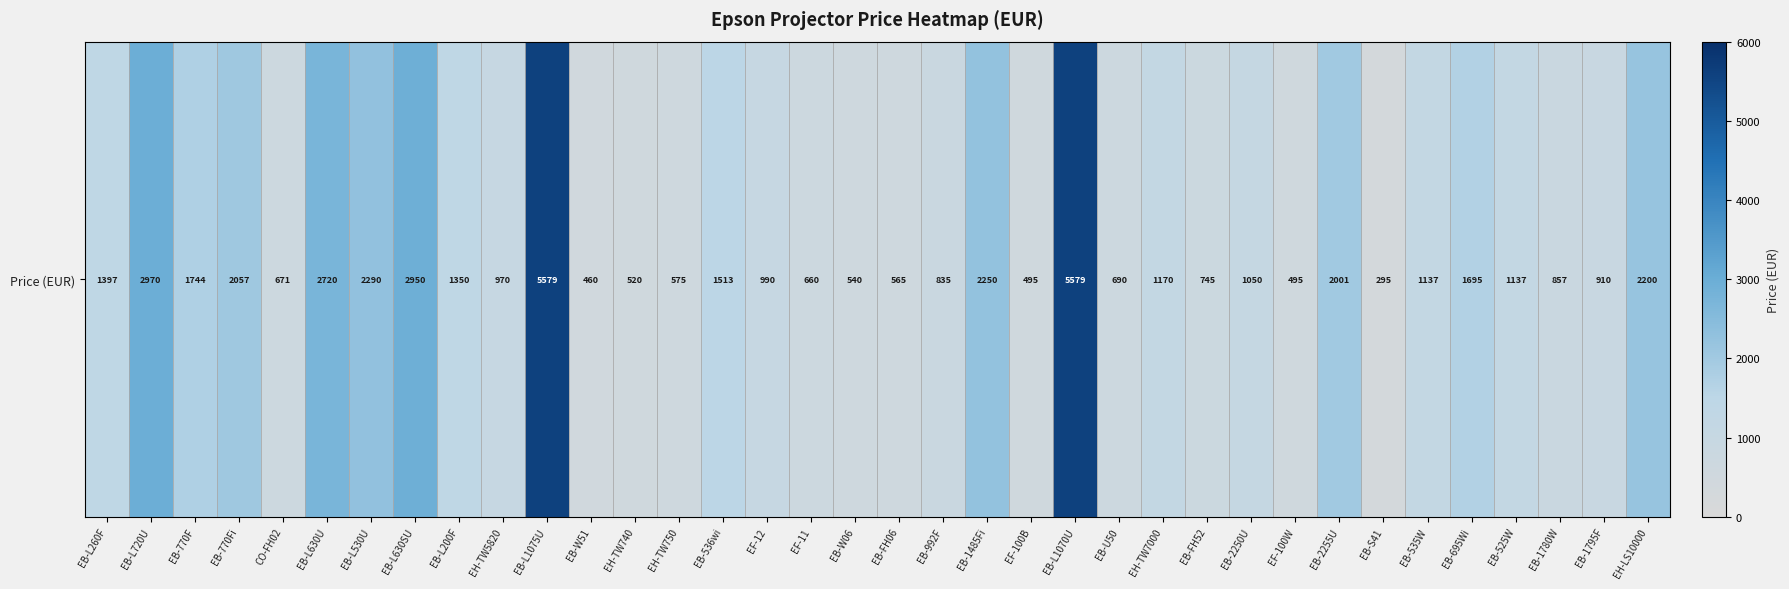

Which label corresponds to the smallest value in the chart?

EB-S41